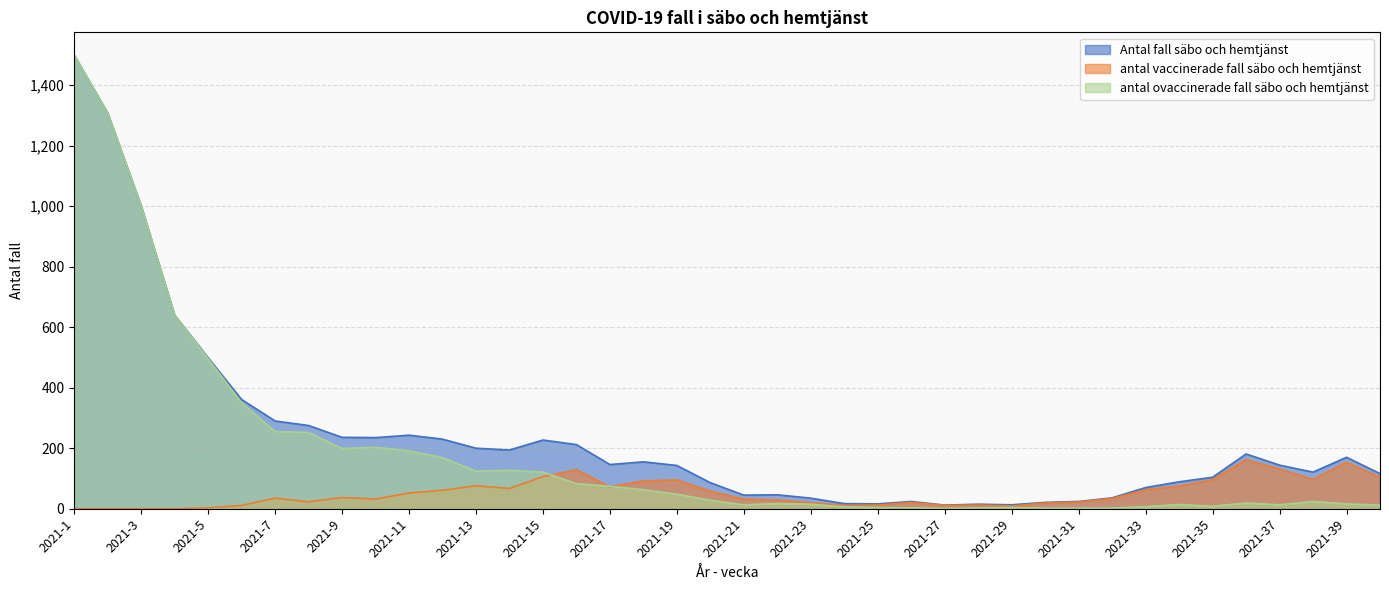

What is the difference between the second highest and minimum values in the Antal fall säbo och hemtjänst series?

1296